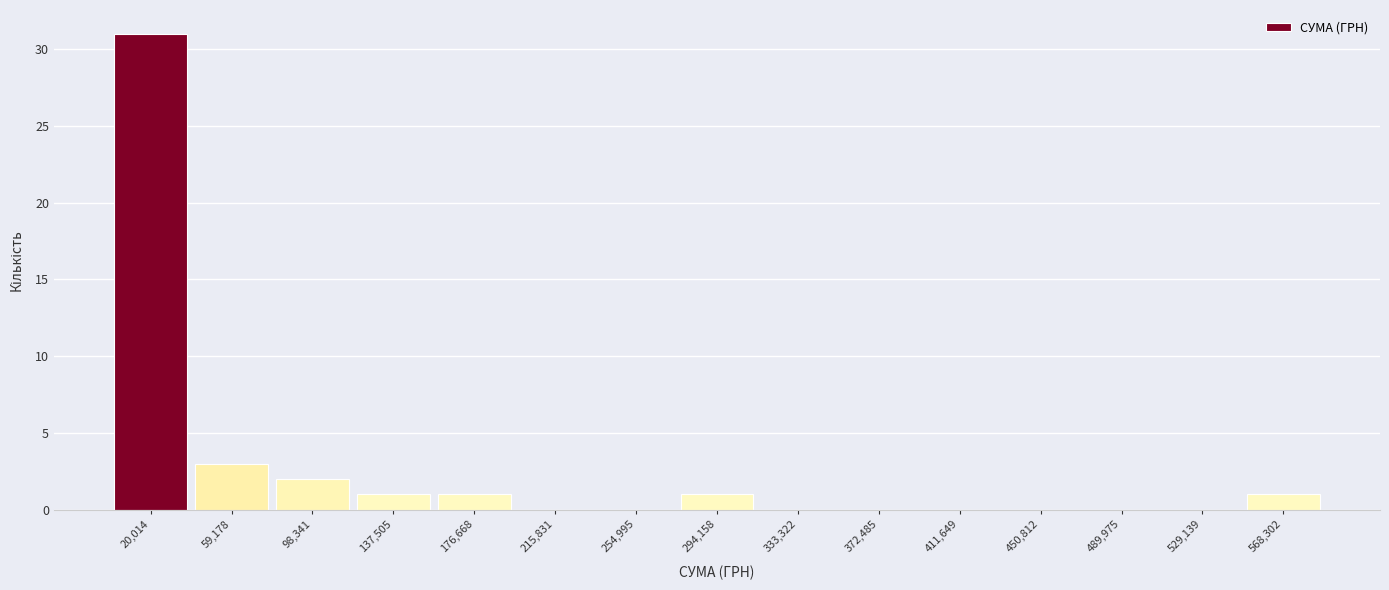

Which range on the x-axis has the tallest bar?

0 to 40000